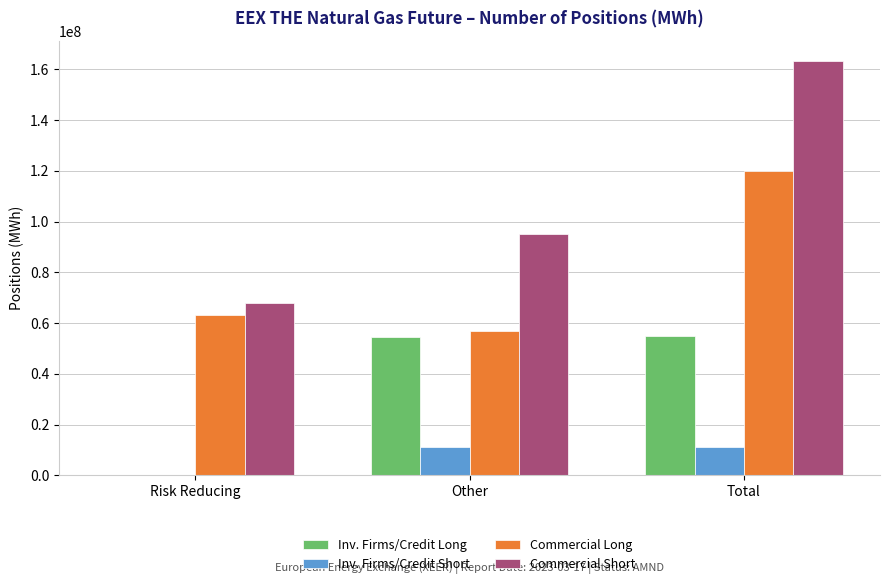

What is the maximum value shown in the chart?

163120642